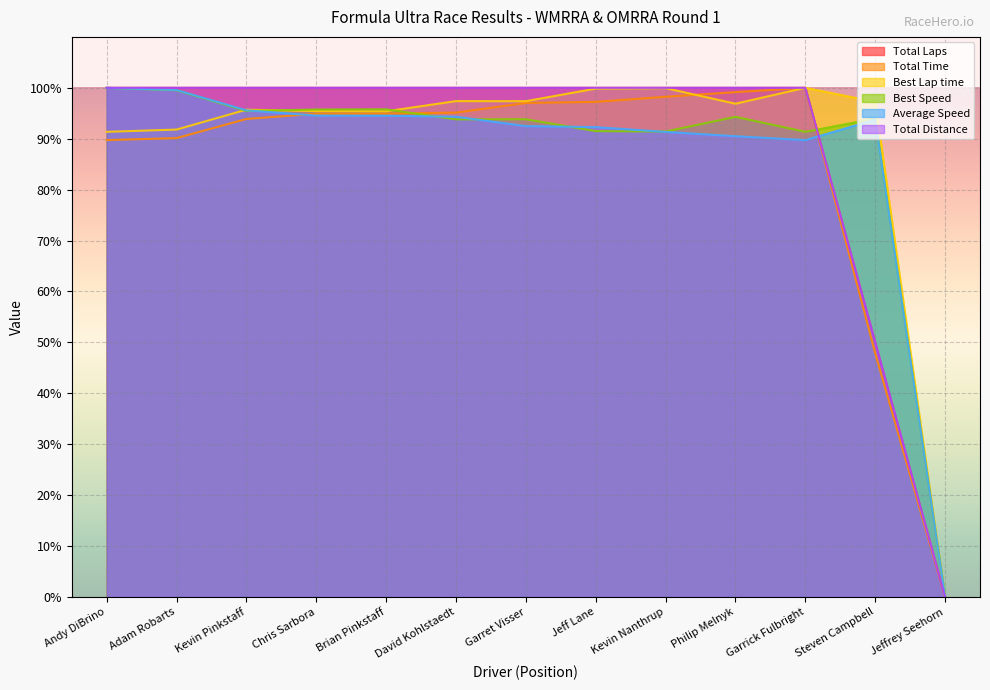

True or false: Total Laps and Average Speed cross at least once.

True